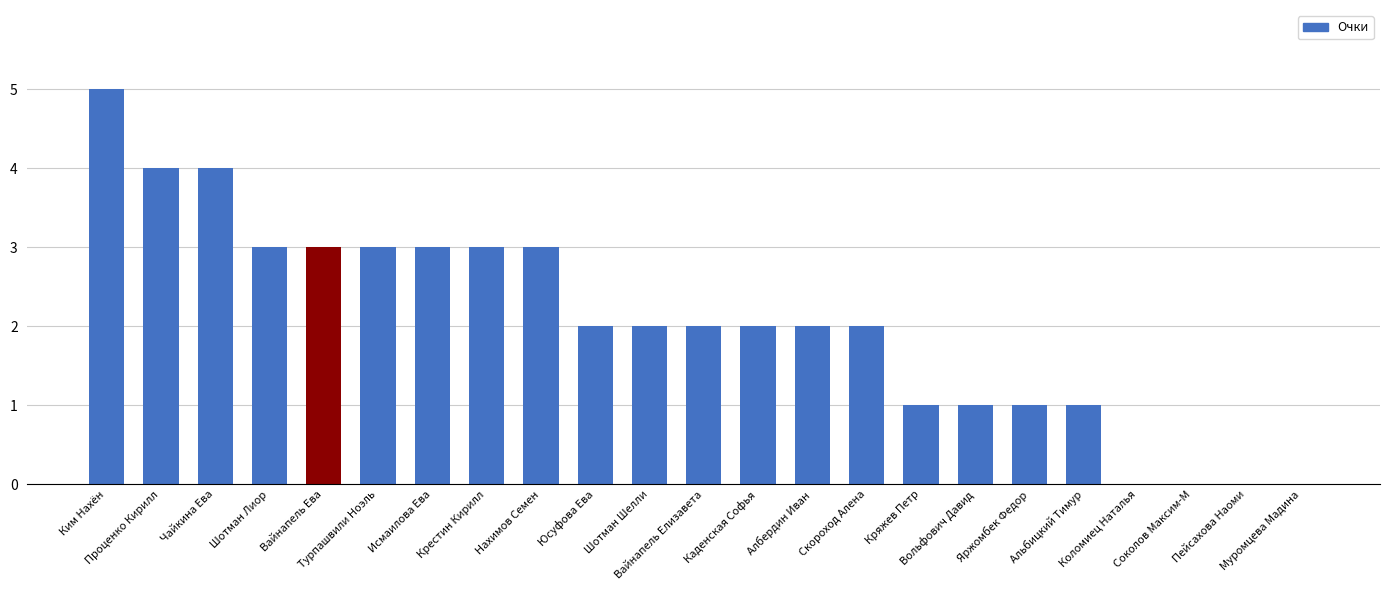

Approximately how many times larger is the value at Крестин Кирилл compared to Чайкина Ева?

0.8